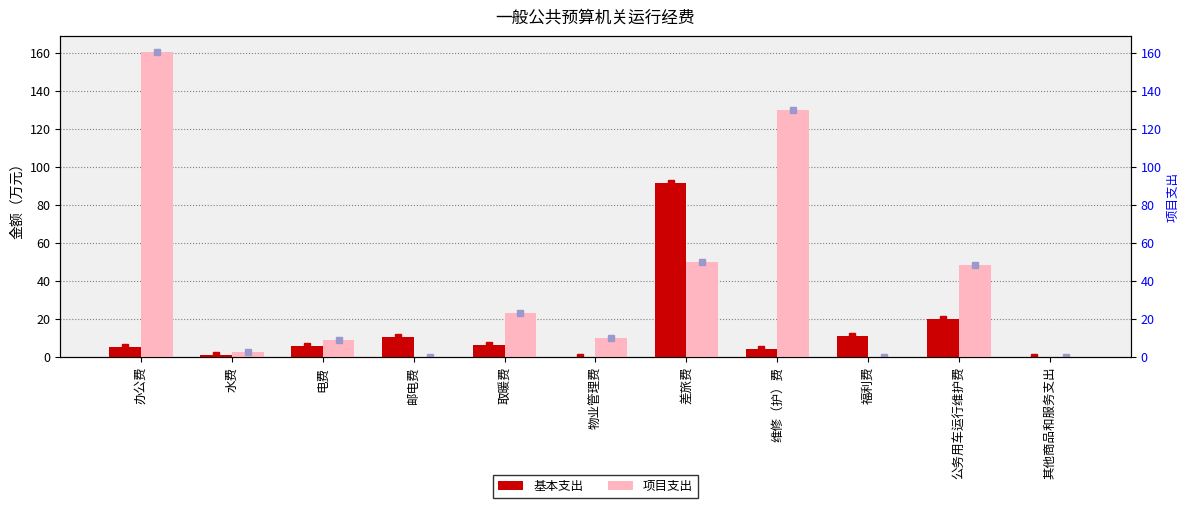

What is the label of the 9th bar from the left?

福利费